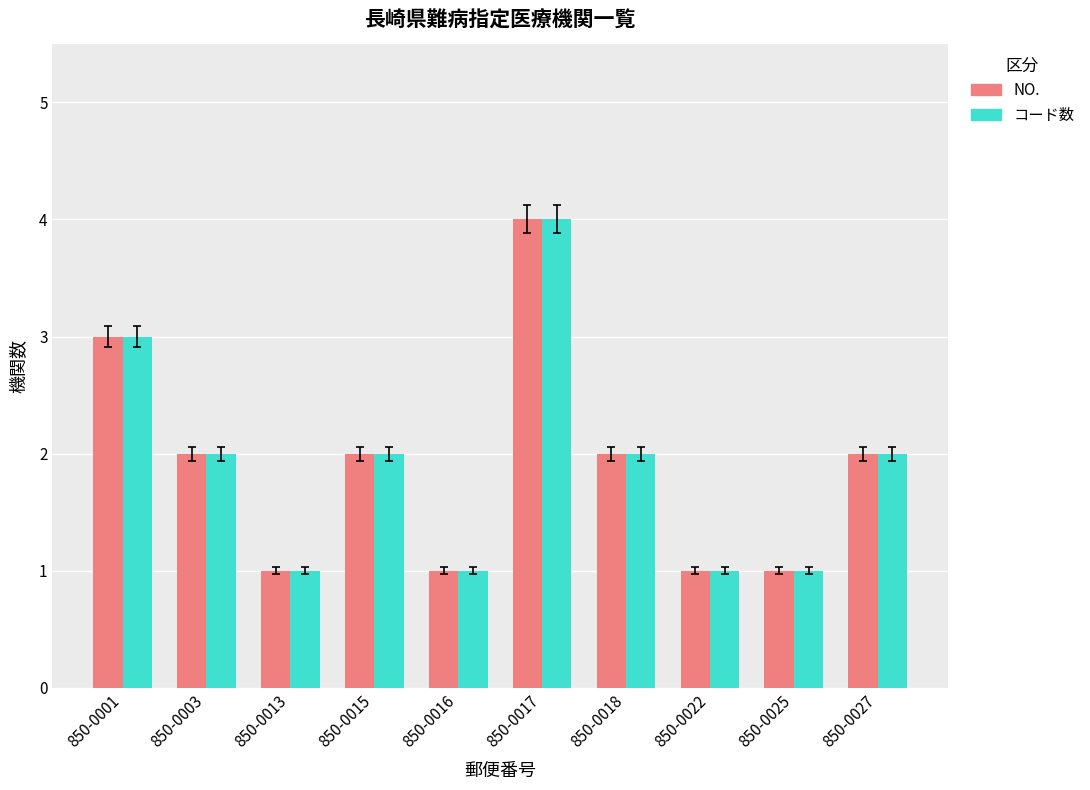

What is the value of the NO. bar at the 2nd from the left?

2